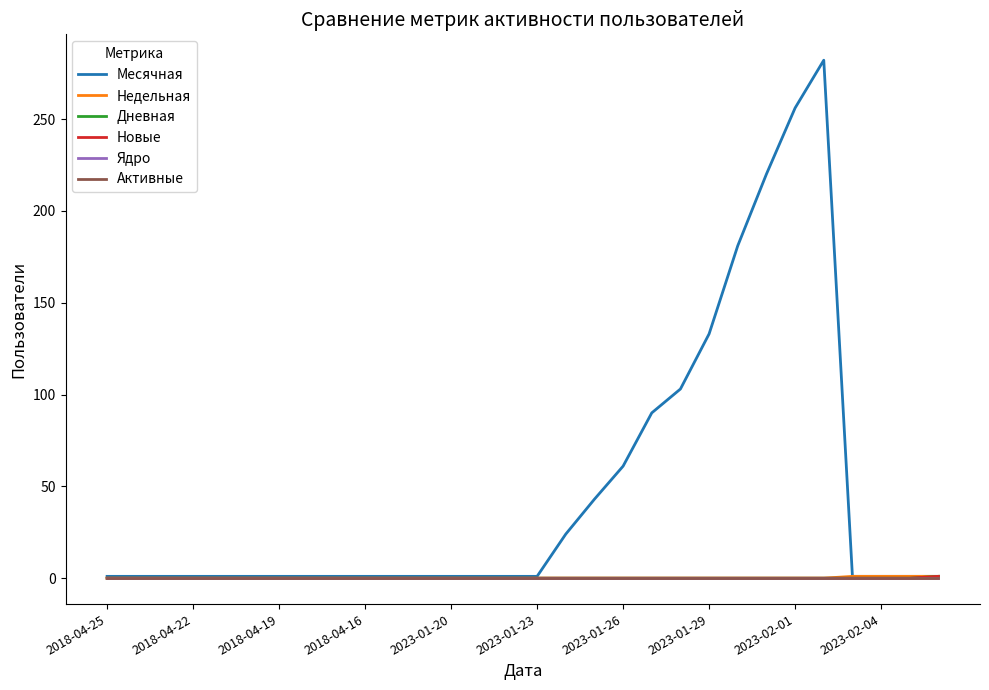

At how many categories does at least one series exceed 39?

9